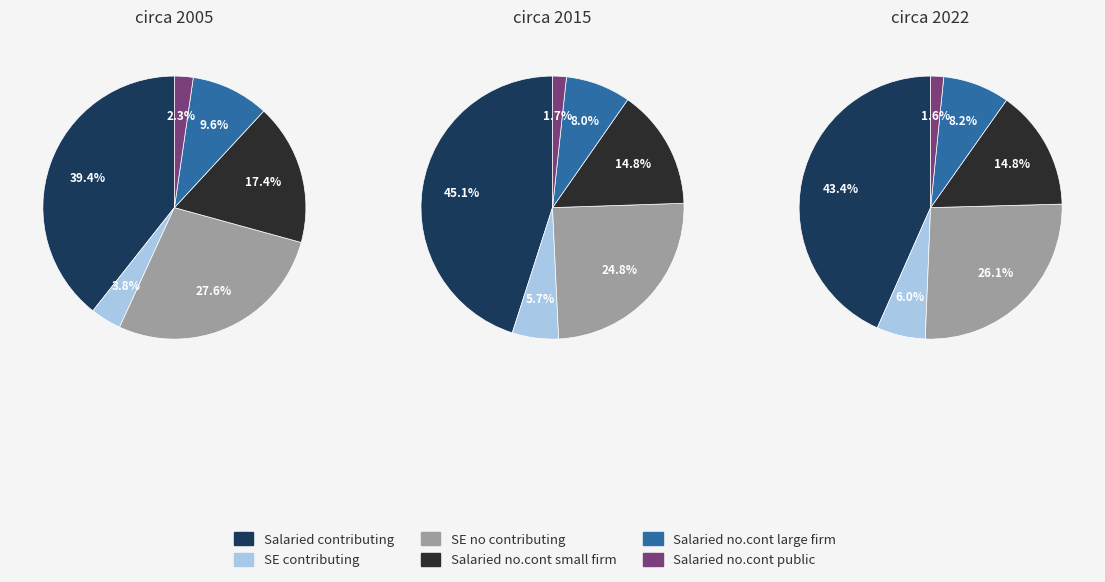

Which series has the widest spread of values?

Salaried contributing